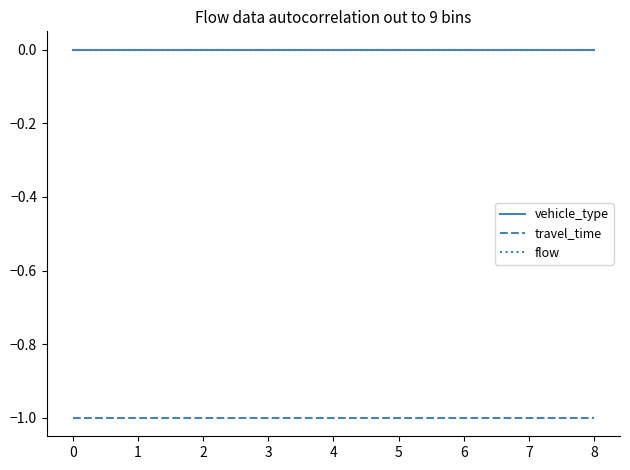

At 0, list the series in order from largest to smallest.

vehicle_type, flow, travel_time